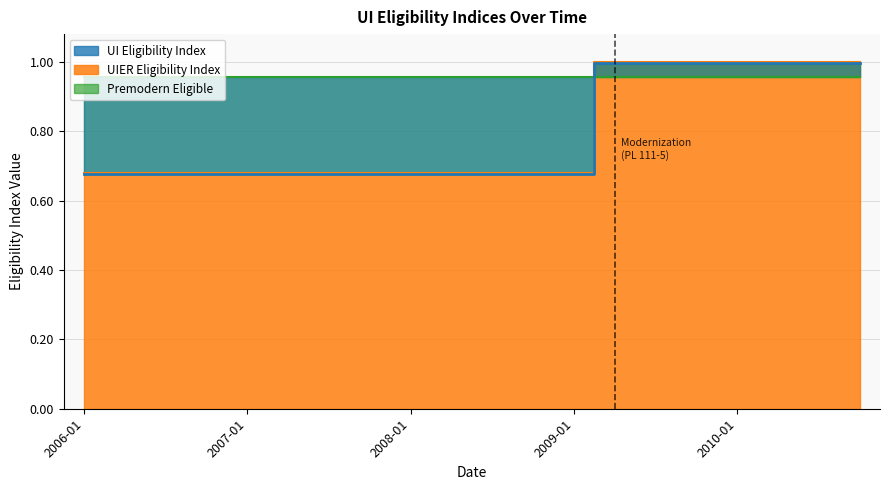

What is the sum of all UIER Eligibility Index values?

15.8